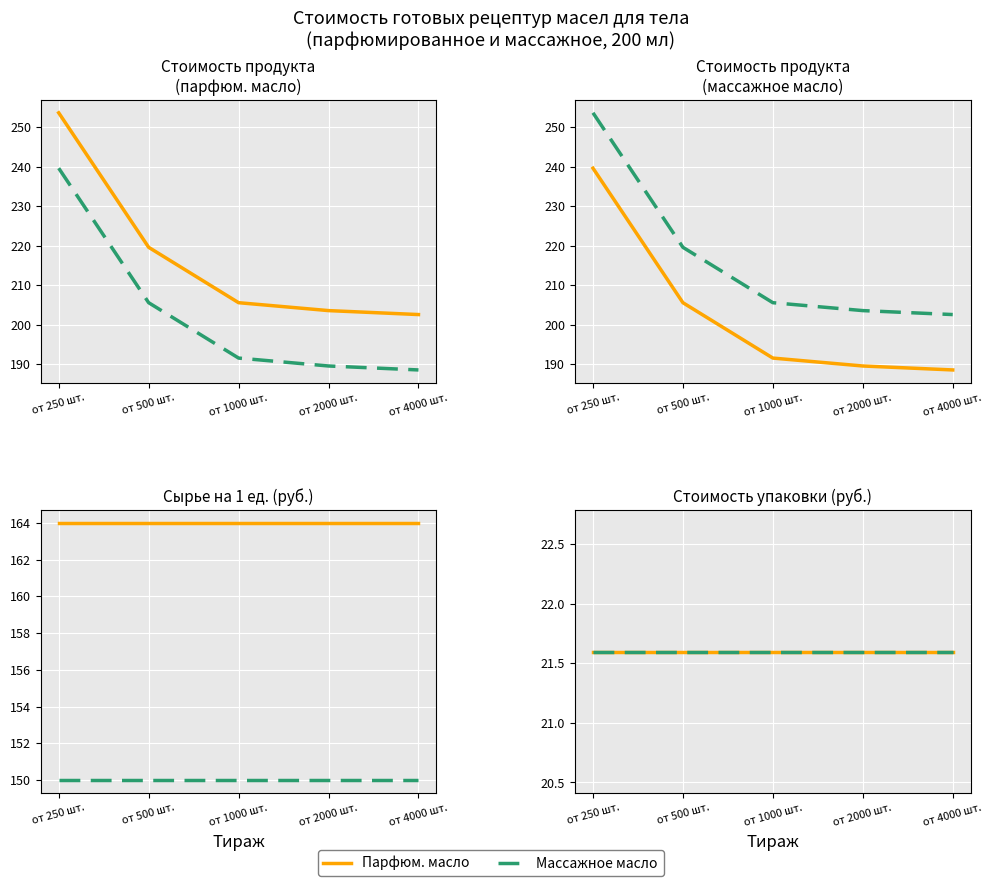

How many data points in Парфюмированное масло (цена продукта) are less than 205?

2